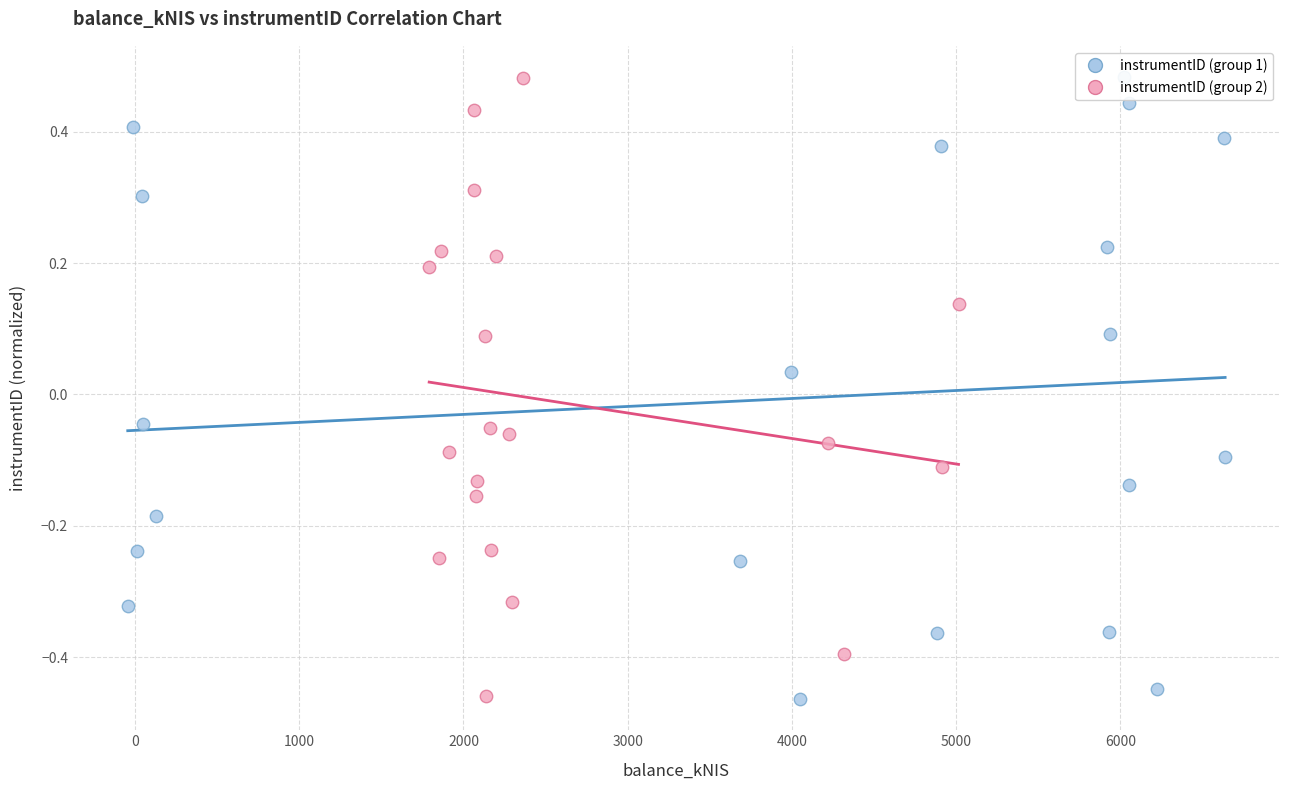

Which series reaches the maximum Y coordinate?

instrumentID (group 2)